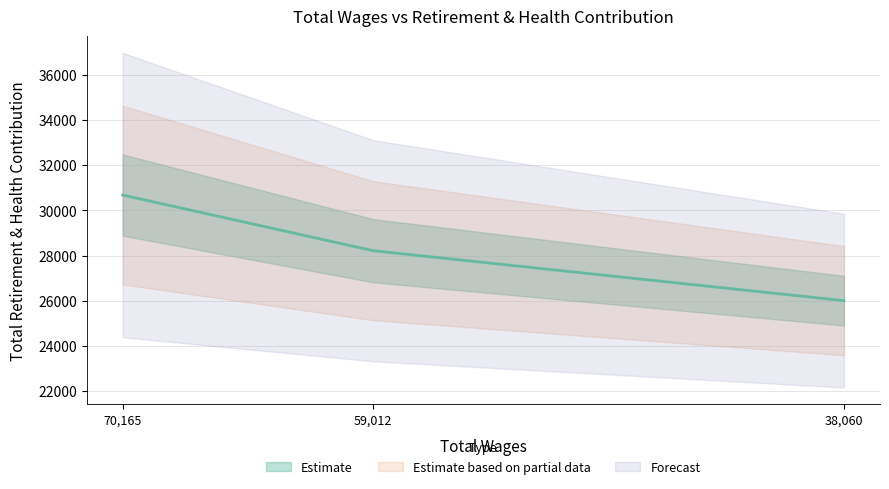

What is the approximate value at 59012.0?

28212